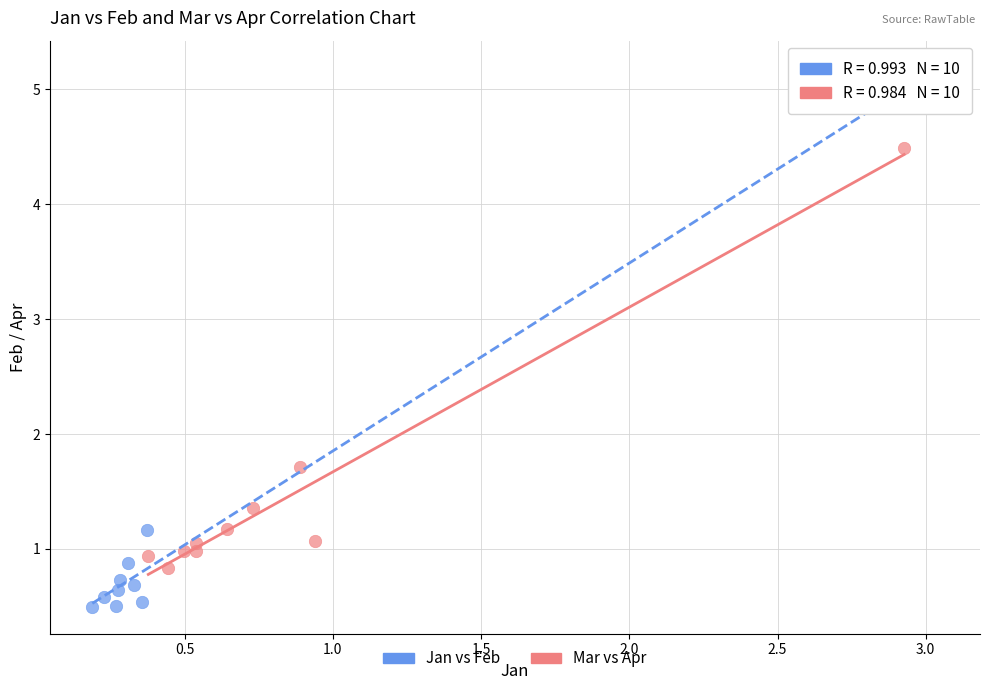

Which series has the widest spread of Y values?

Jan vs Feb